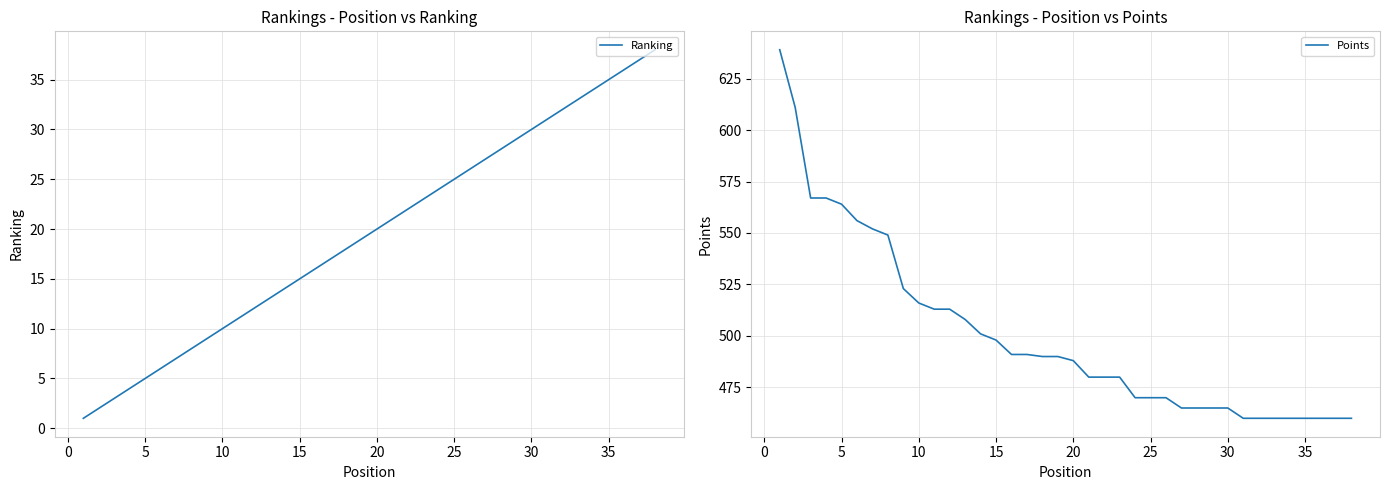

What are all the series names shown in the legend?

Ranking, Points